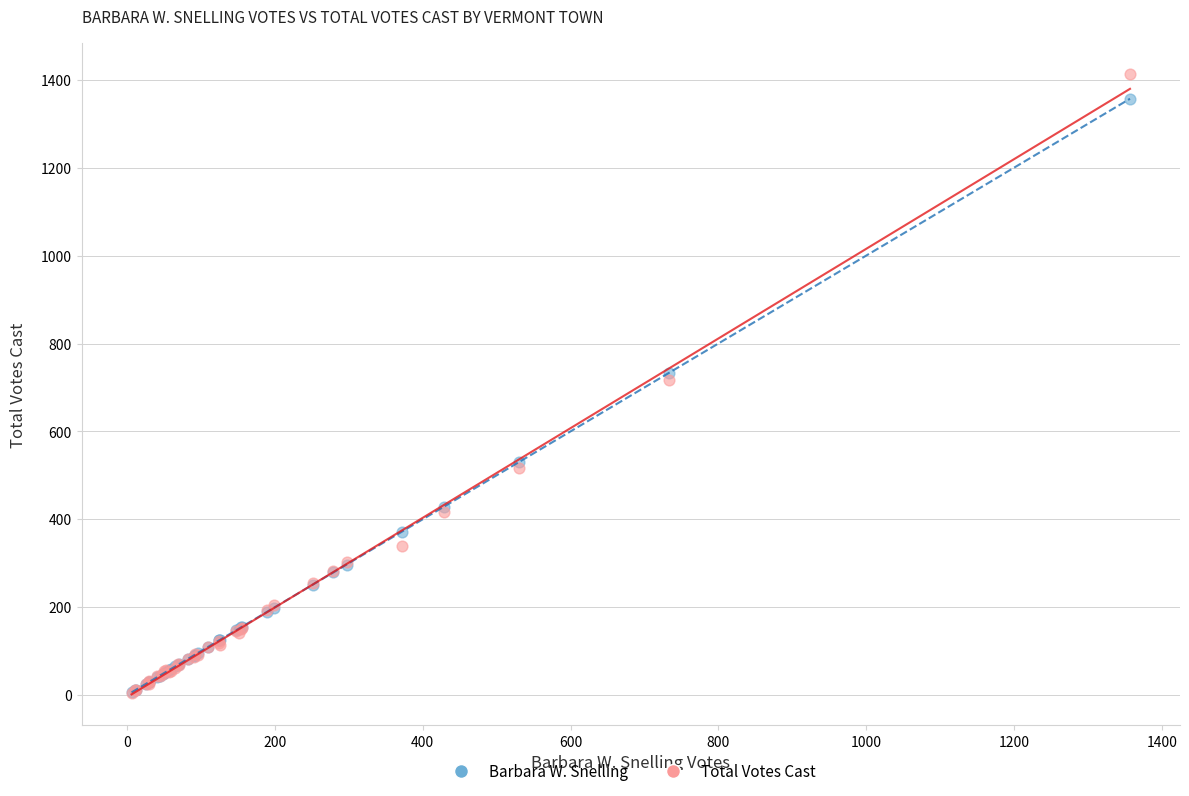

Which series contains the highest Y value?

Total Votes Cast